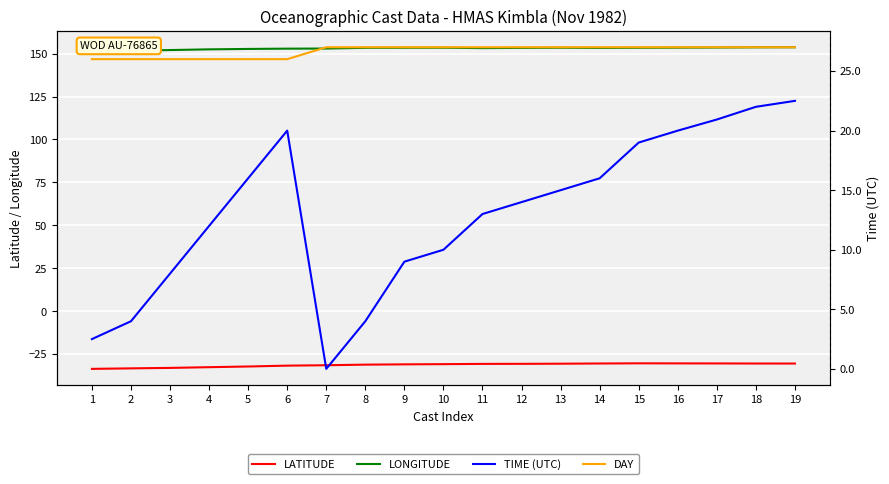

At how many categories does at least one series exceed 153?

12